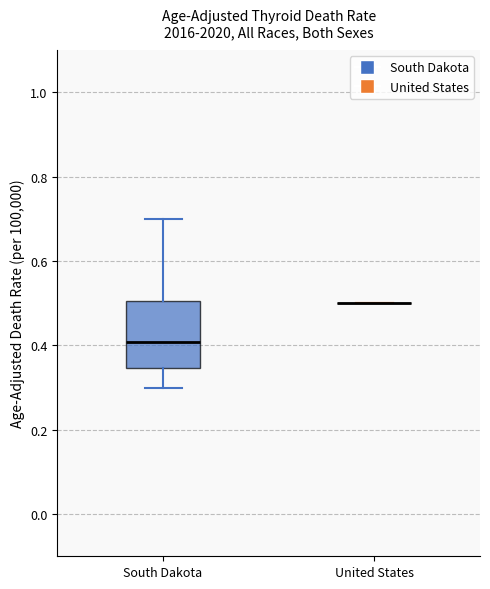

Comparing the boxes themselves (not the whiskers), which one is the tallest?

South Dakota